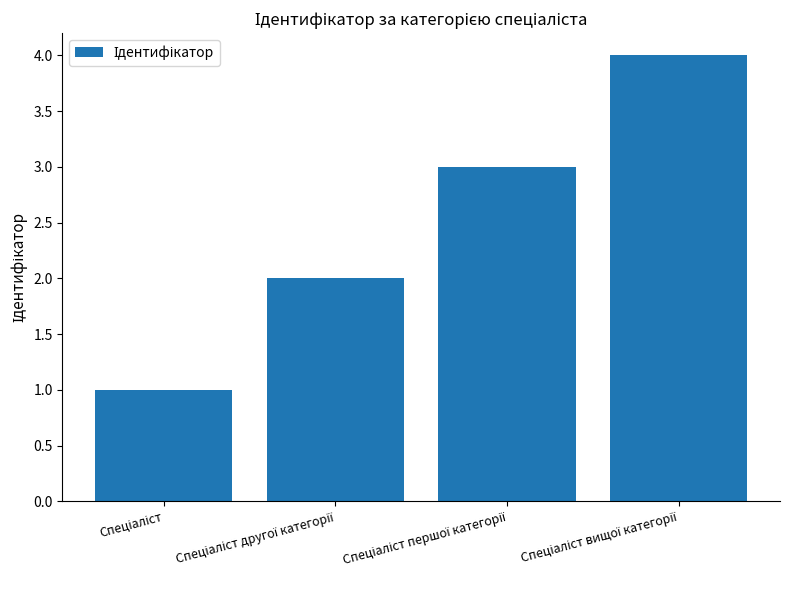

Reading left to right, transcribe all the data shown in this chart.

1	2	3	4